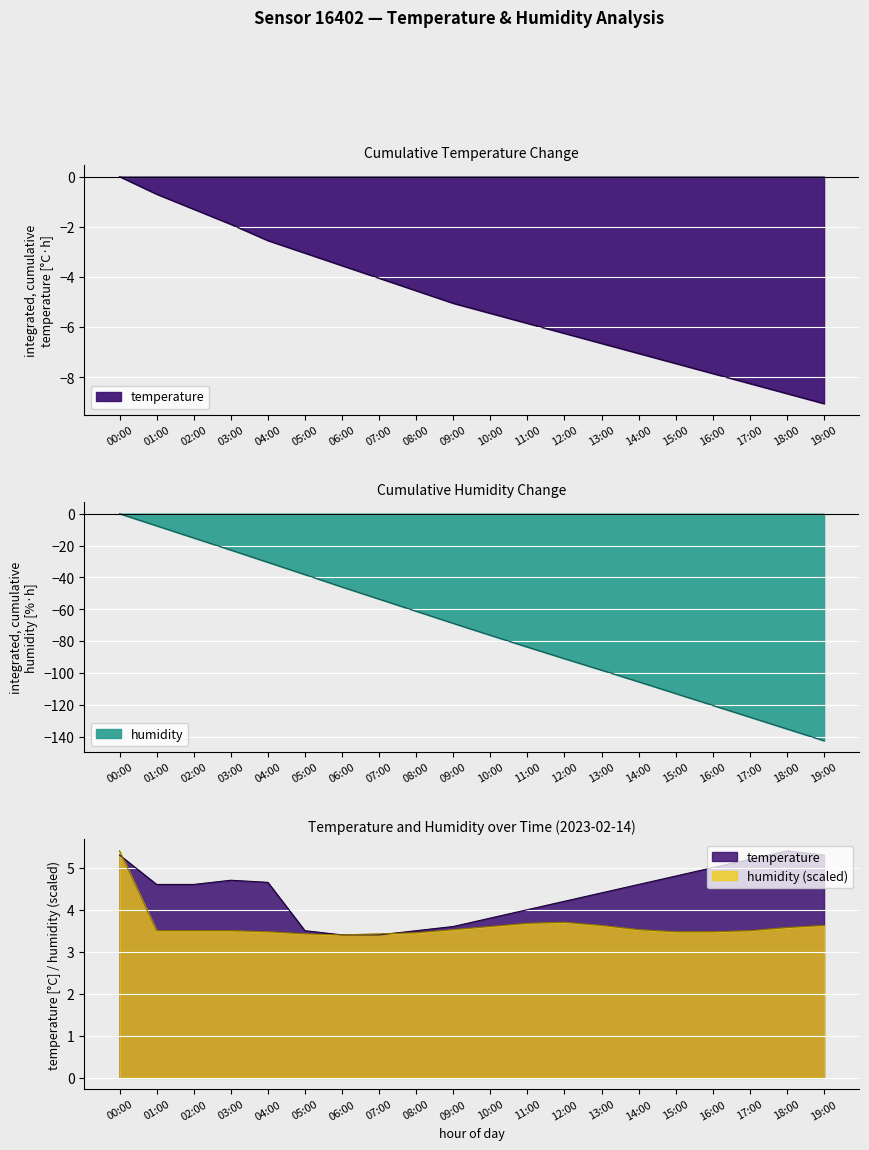

At which label is temperature closest to 4?

11:00